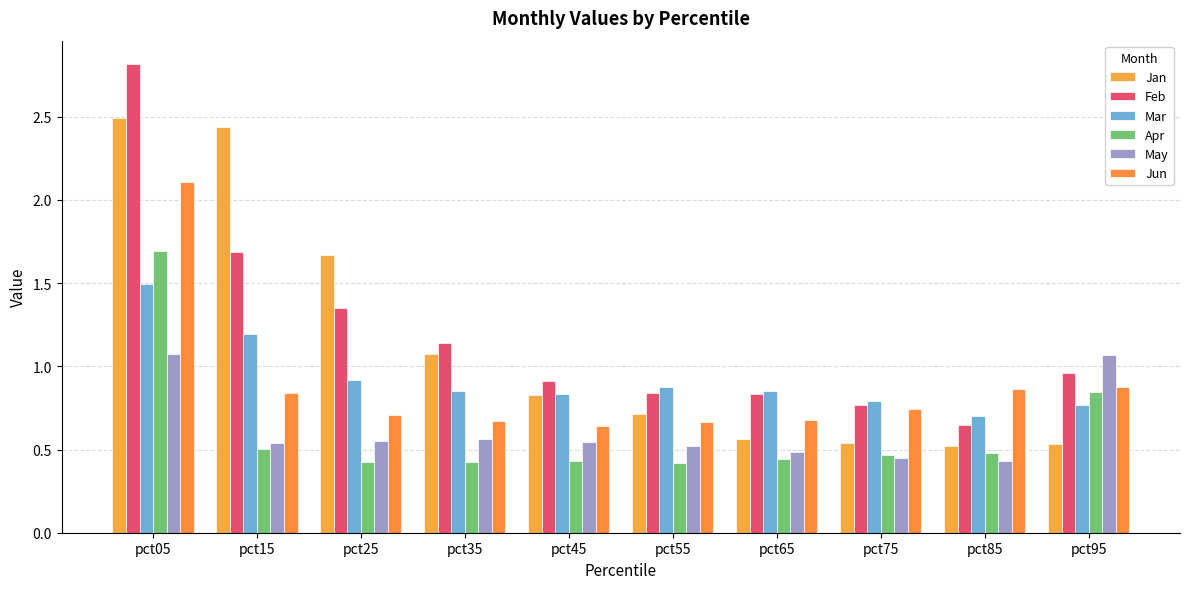

What is the spread (max minus min) of values at pct85?

0.4